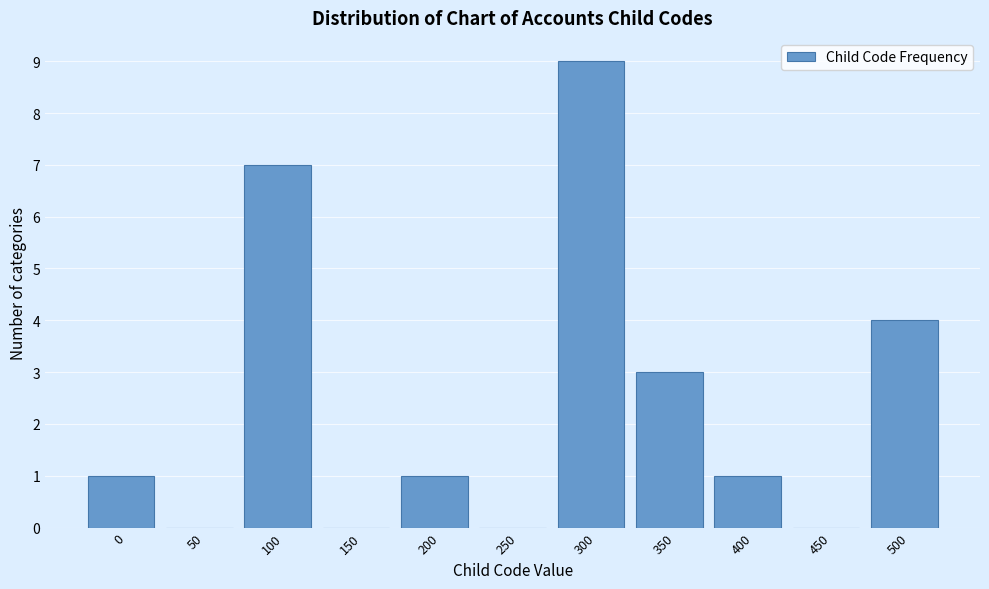

Reading right to left, extract all data points from this chart.

500=4	450=0	400=1	350=3	300=9	250=0	200=1	150=0	100=7	50=0	0=1